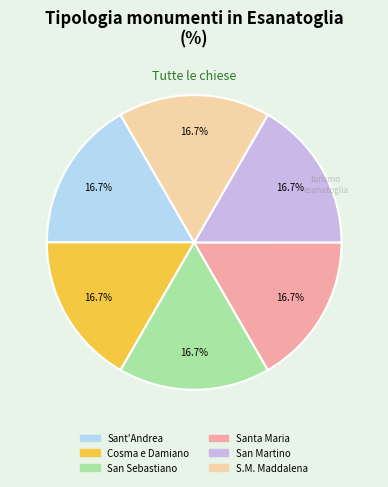

Does any single category account for the majority?

No